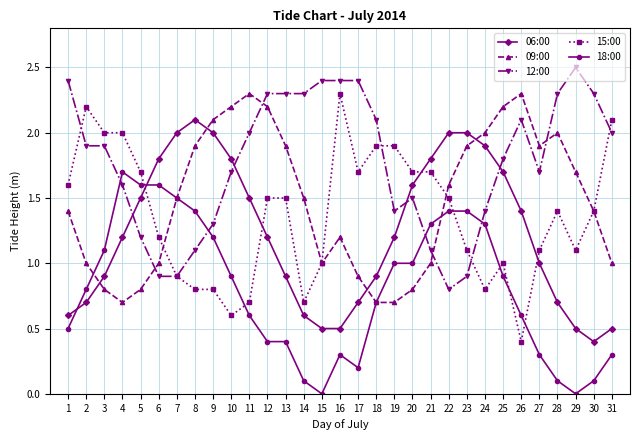

What is the spread (max minus min) of values at 28?

2.2